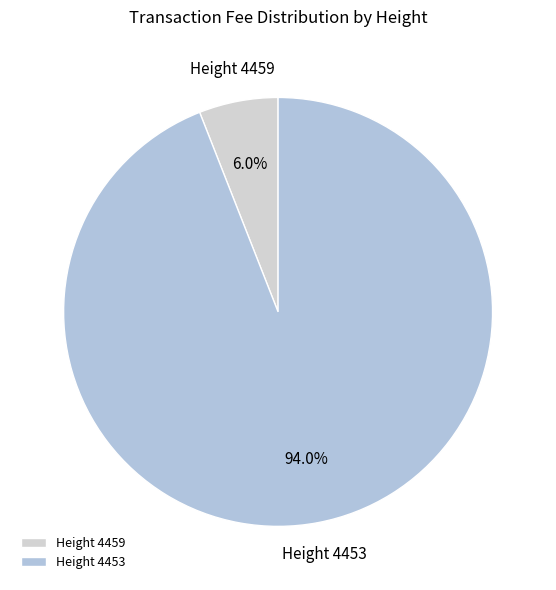

How many segments does this pie chart have?

2